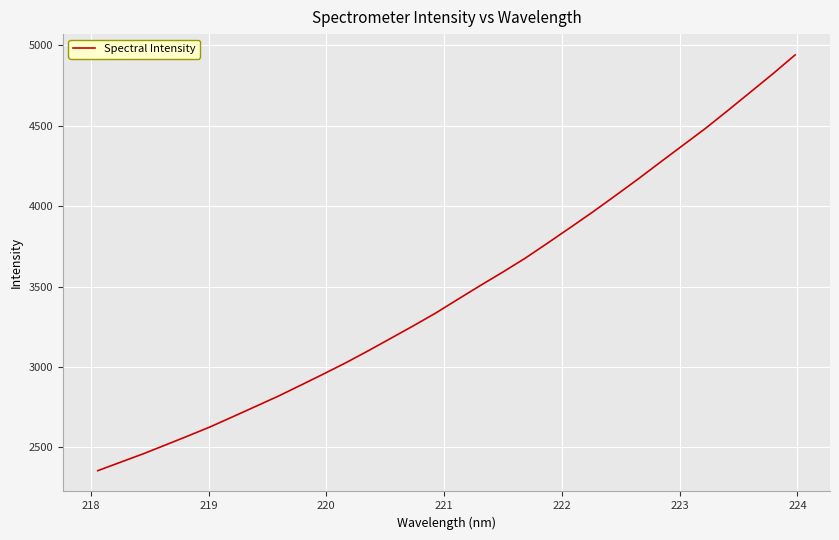

What is the minimum value shown in the chart?

2355.3